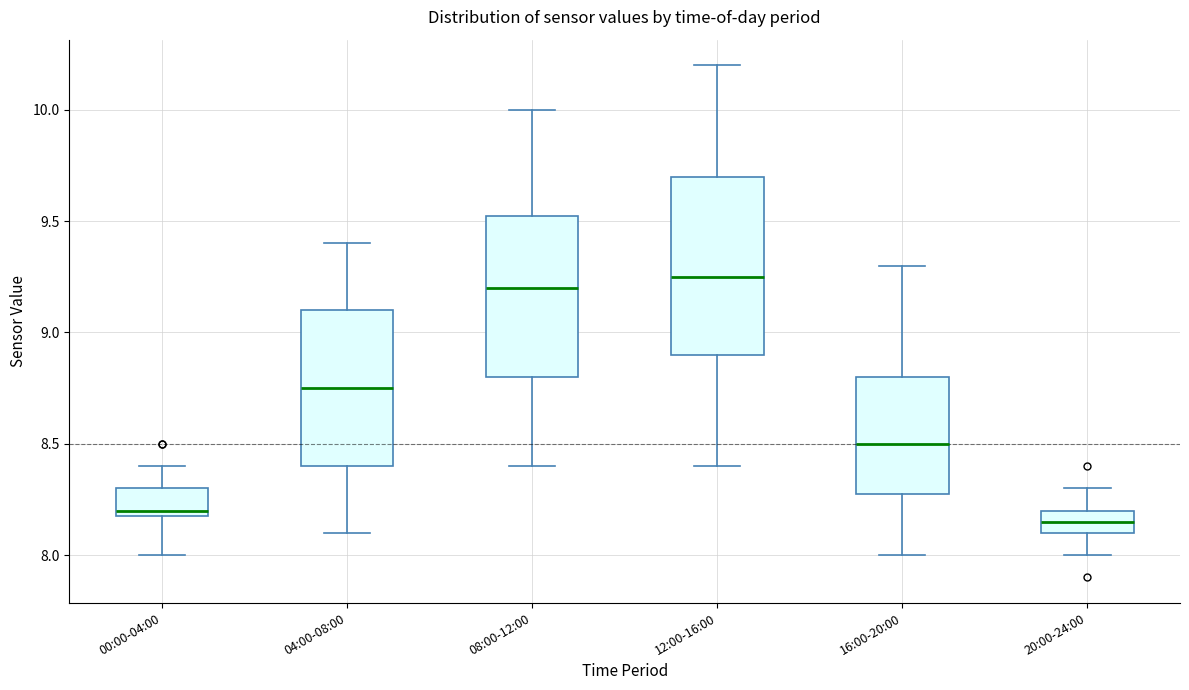

Which box's median line is the lowest?

20:00-24:00